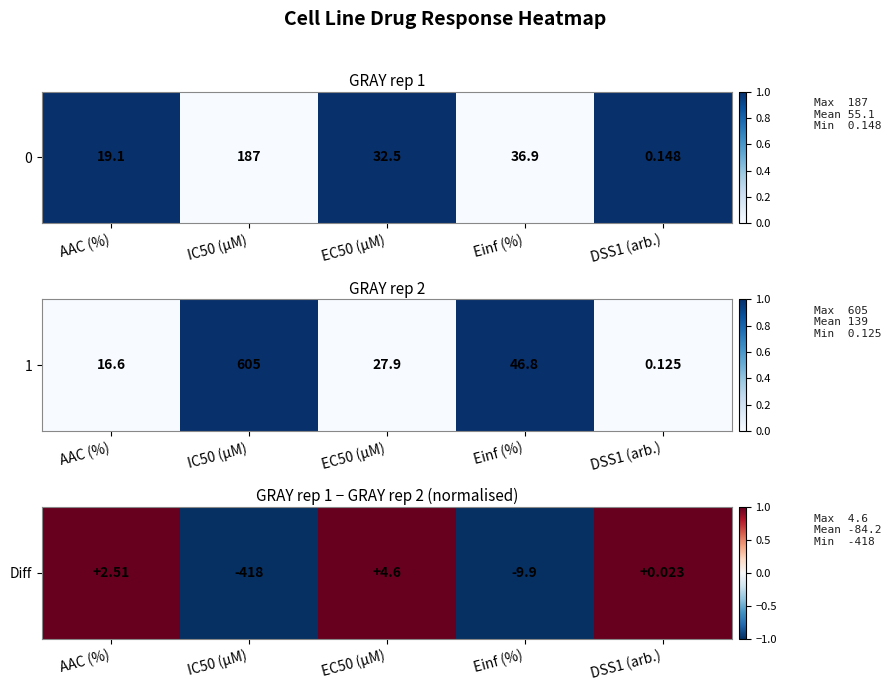

How many values are between -1 and 1?

5